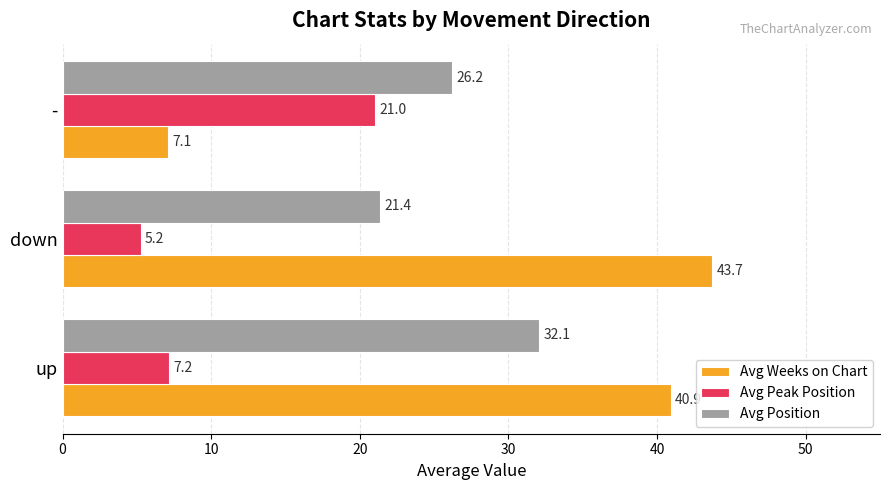

Where is Avg Weeks on Chart nearest to the value 25?

up